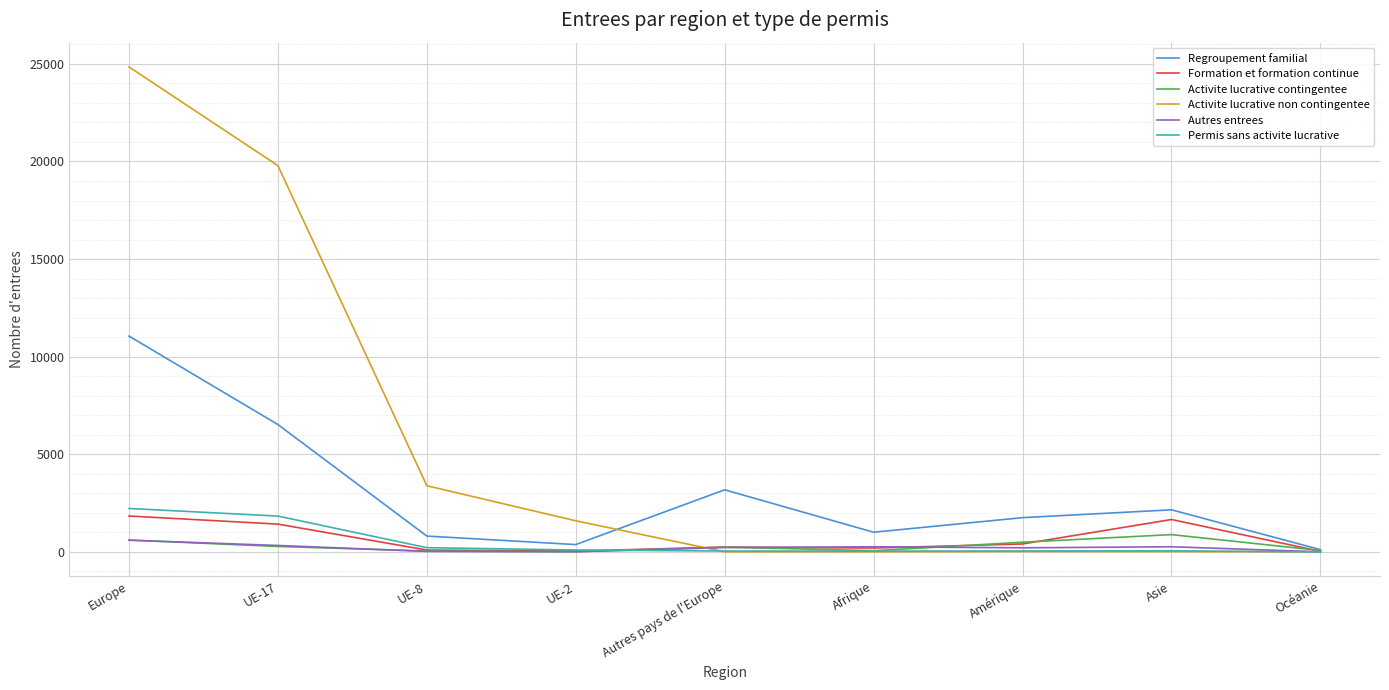

What is the difference between the Activite lucrative non contingentee values at UE-2 and UE-17?

18194